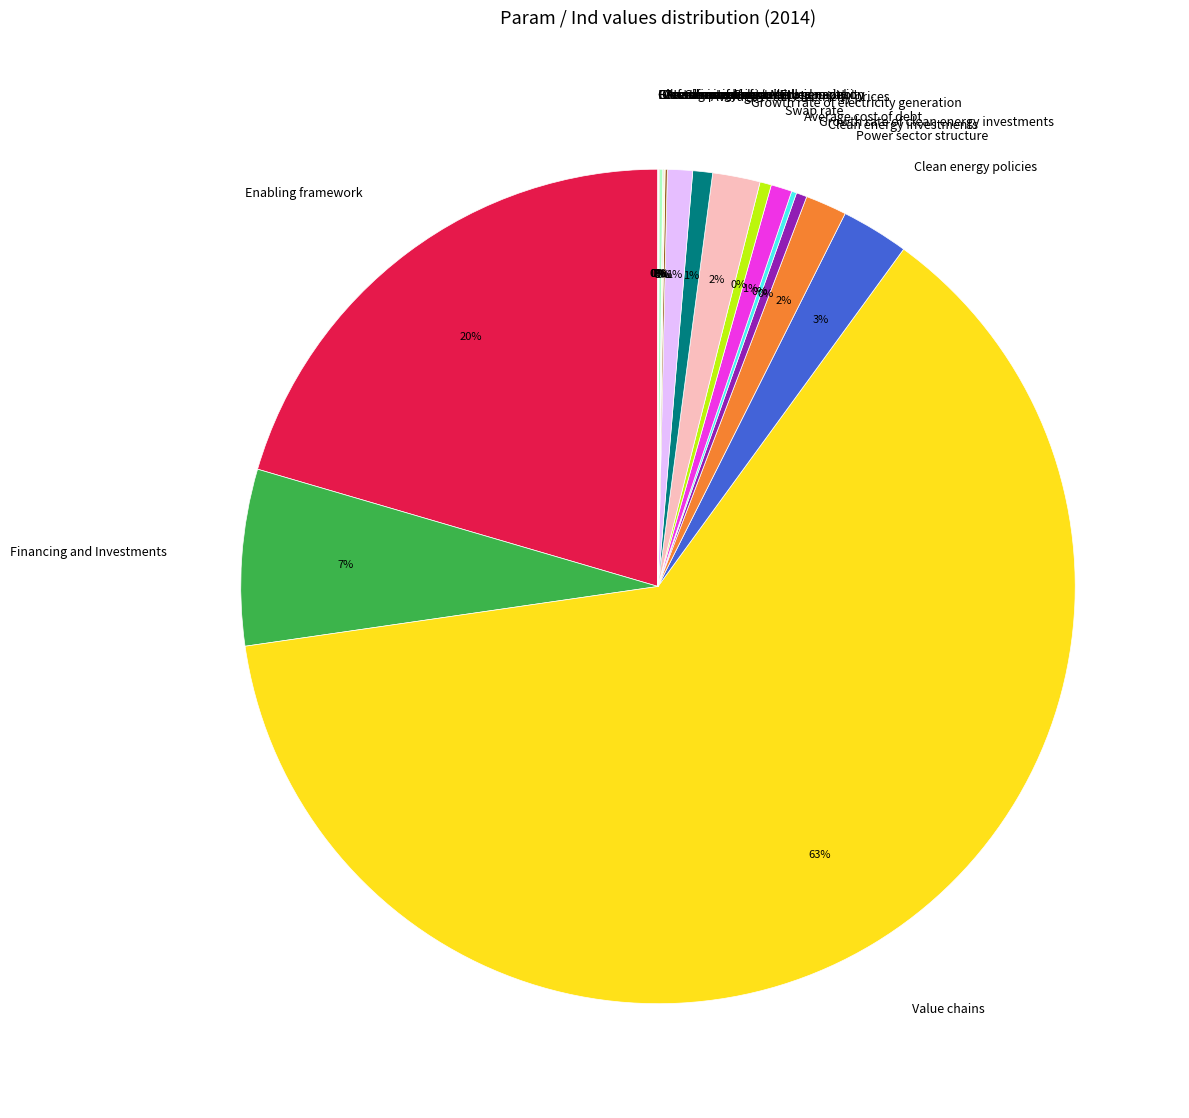

Is Value chains the majority of the pie?

Yes